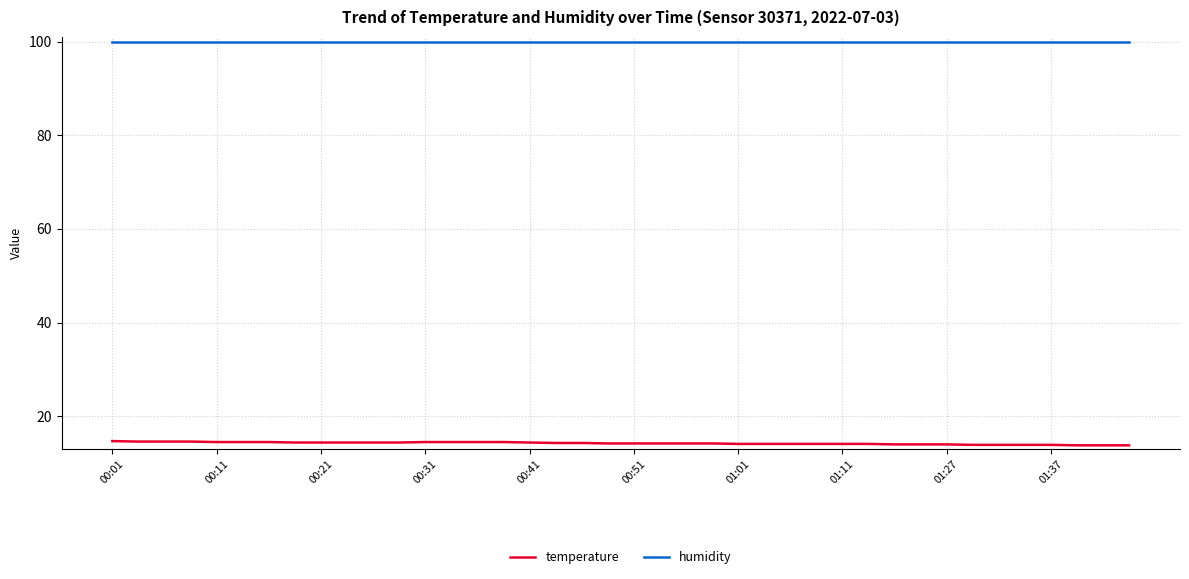

True or false: temperature and humidity intersect in this chart.

False